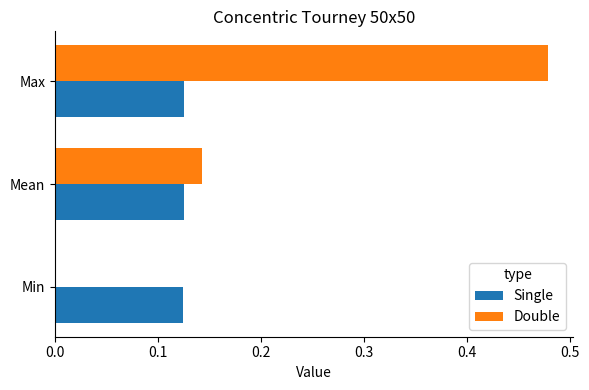

How many values in Double are above zero?

2